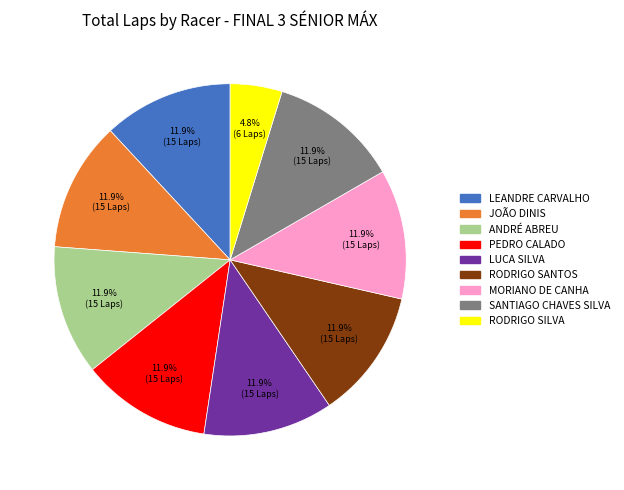

Approximately how many times larger is the value at LEANDRE CARVALHO compared to MORIANO DE CANHA?

1.0